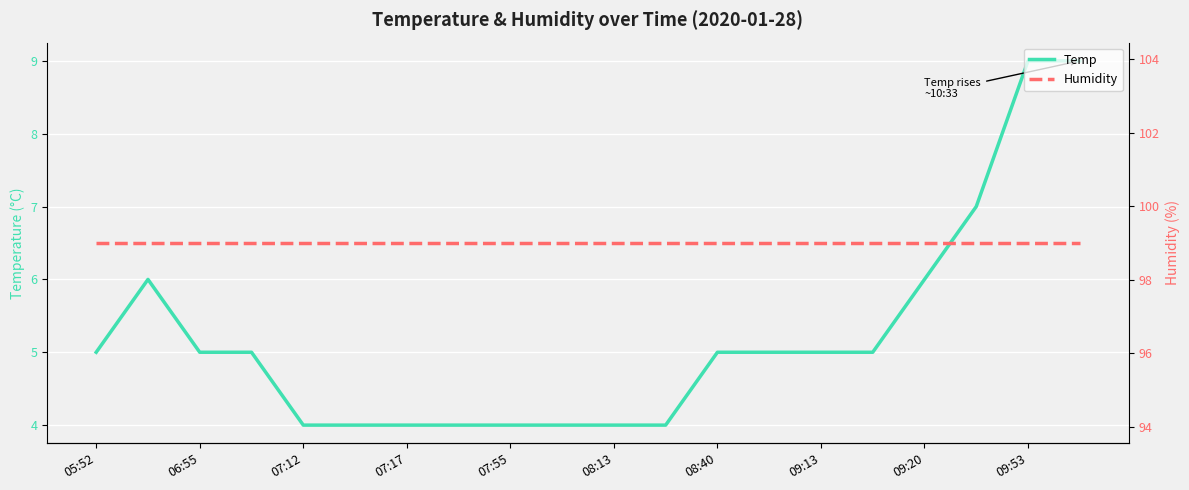

Is it true that Temp equals 8 at 09:13?

False